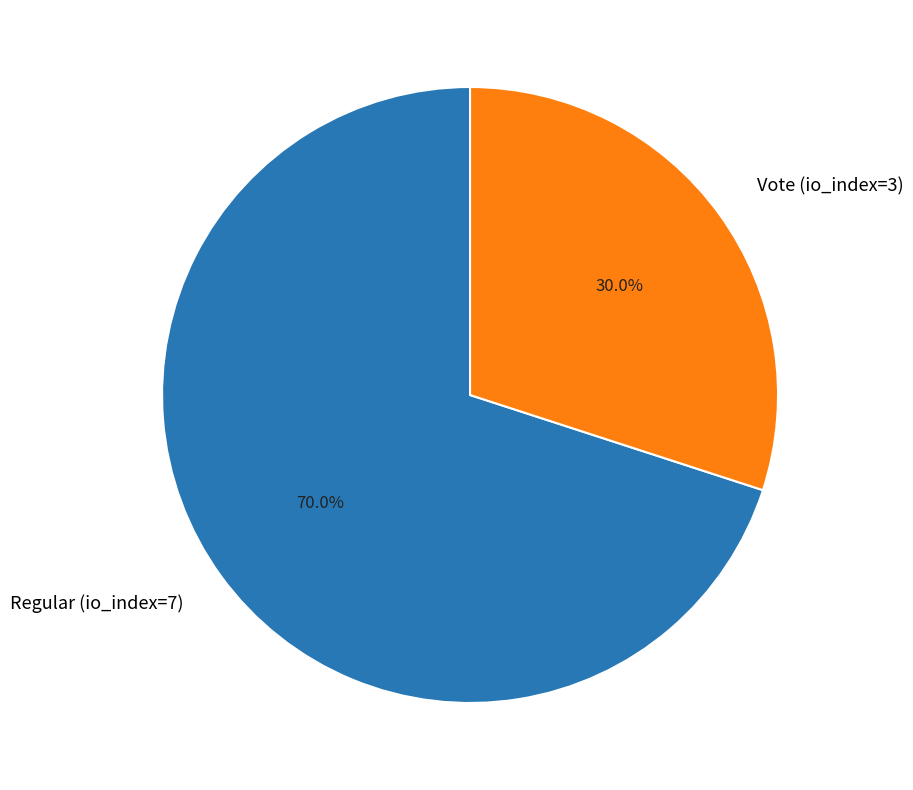

How many segments does this pie chart have?

2